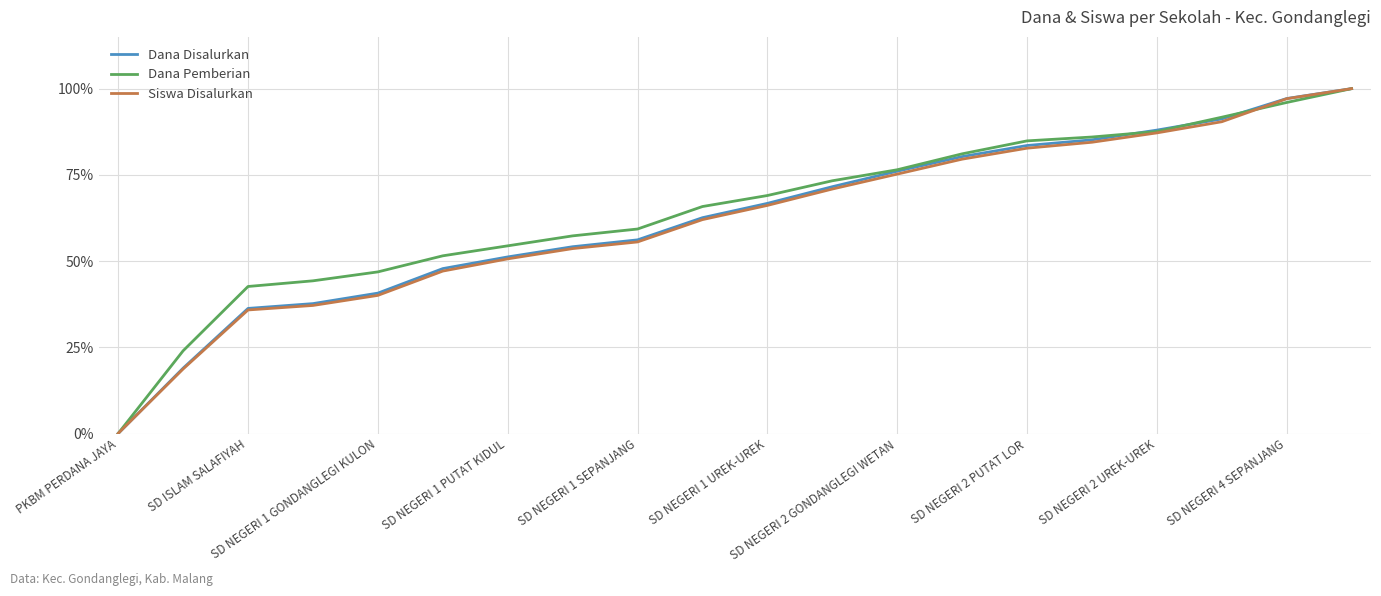

What is the greatest value displayed?

100.0